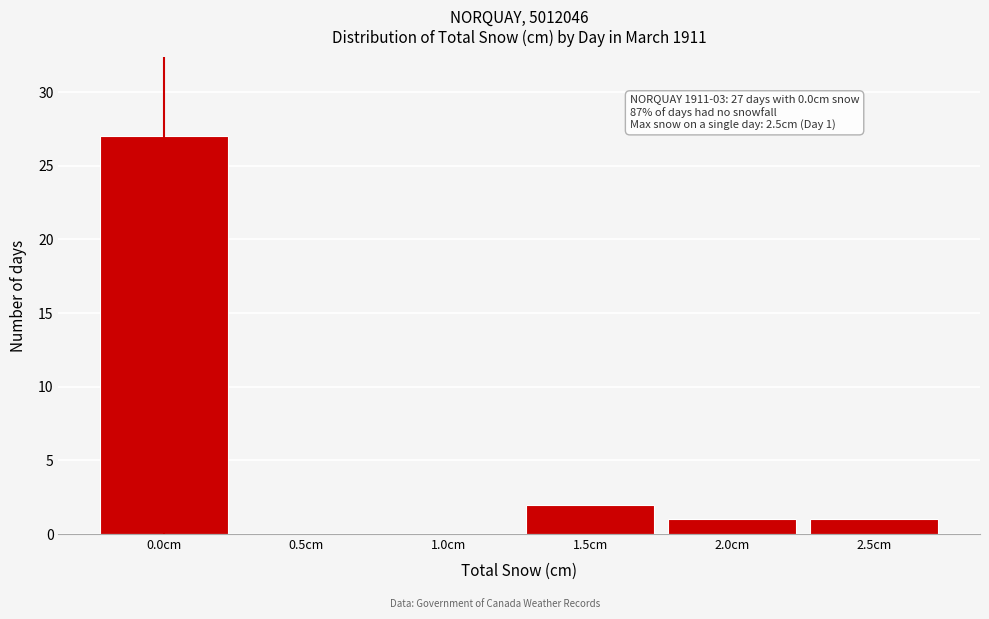

Over which range of the x-axis is the bar tallest?

-0.25 to 0.25